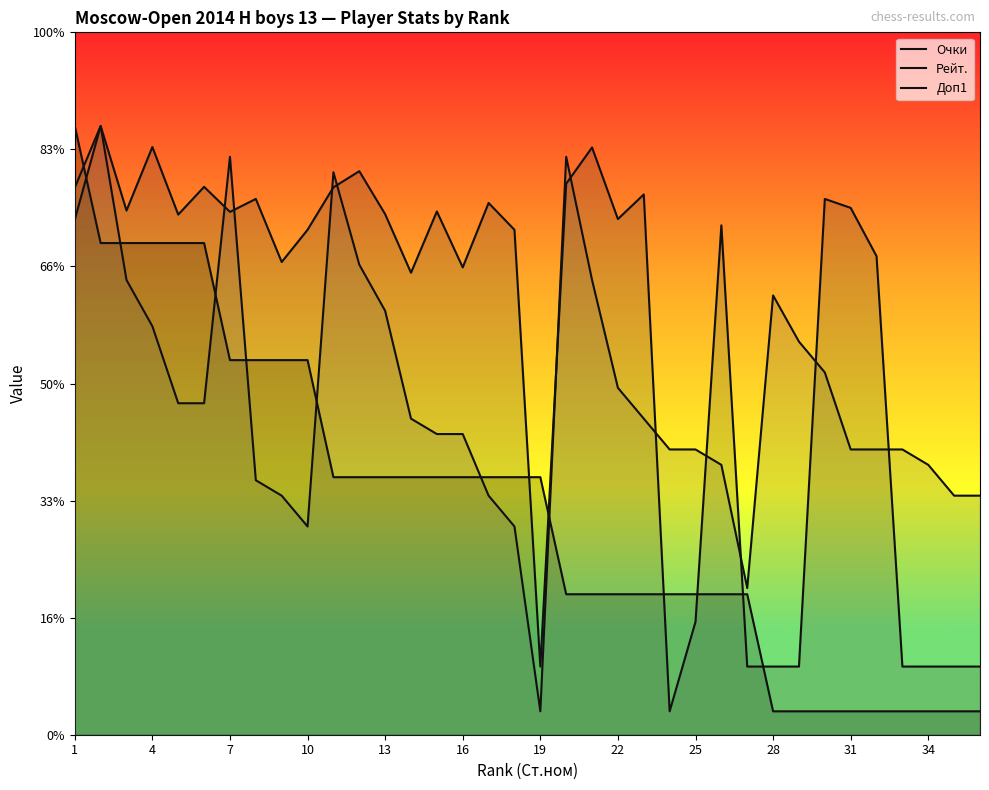

After their last crossing, which series has the higher values: Рейт. or Доп1?

Доп1